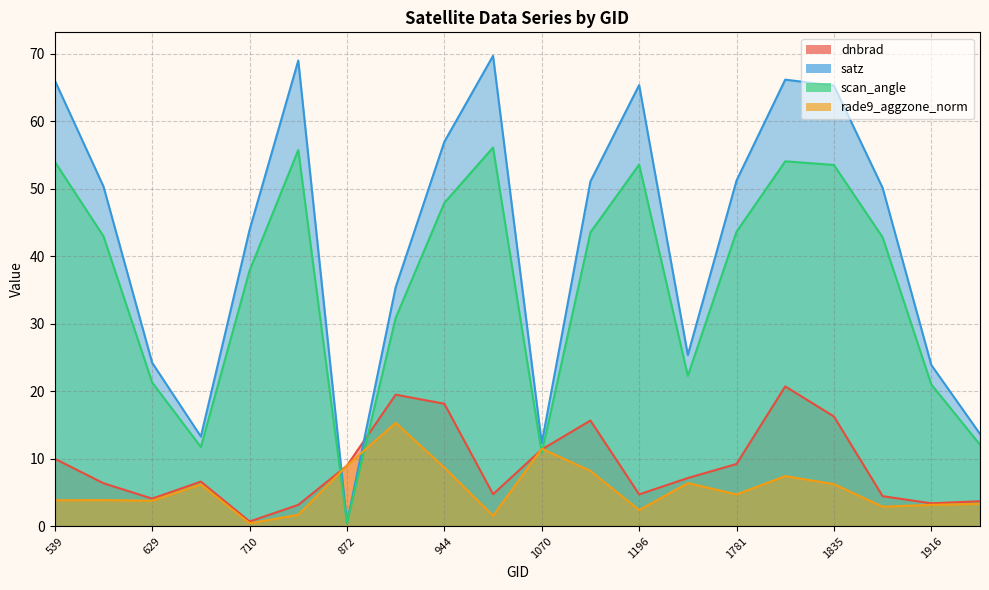

True or false: scan_angle has a value of 14.5 at 764.

False